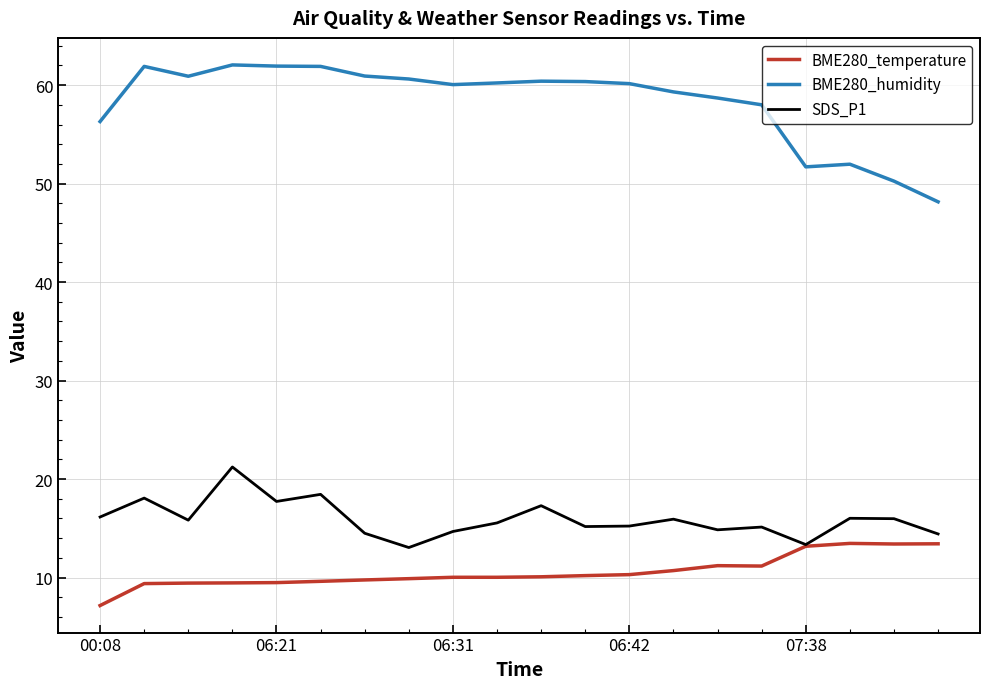

Which series has the widest spread of values?

BME280_humidity